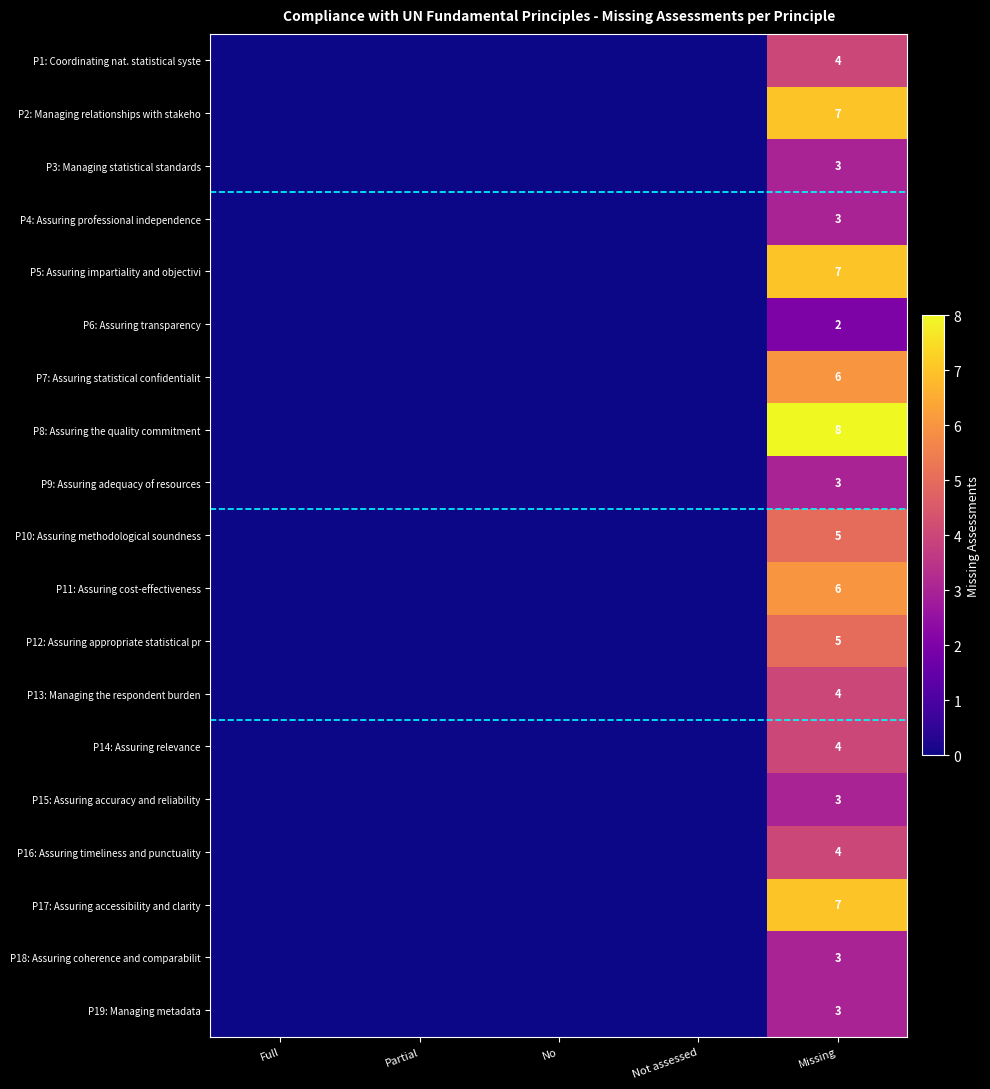

How many values in P10: Assuring methodological soundness are above zero?

1